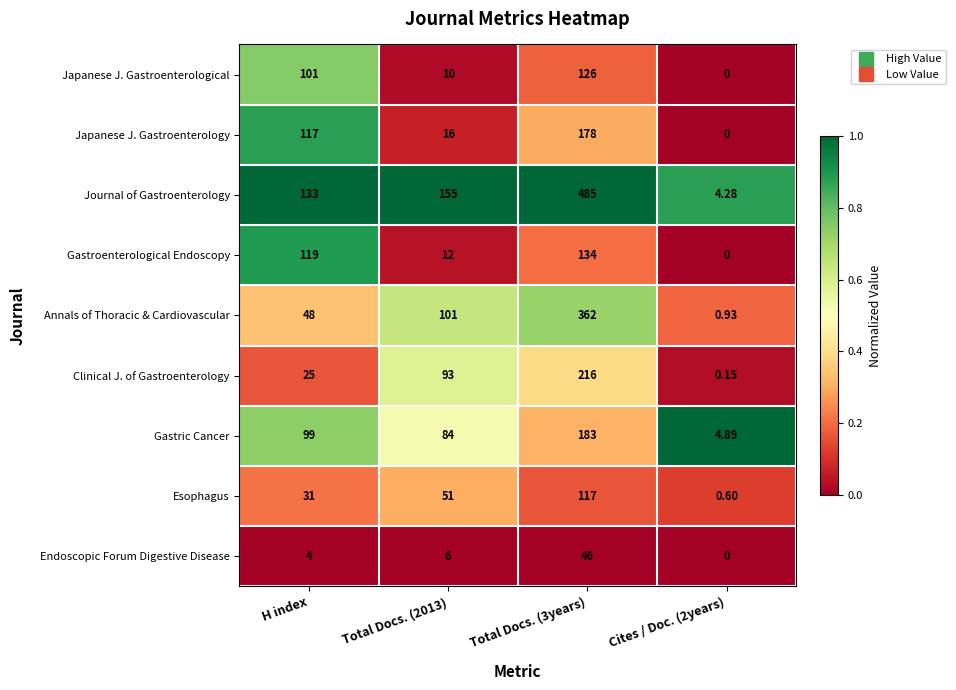

Between Total Docs. (2013) and Cites / Doc. (2years), which series saw the biggest shift?

Journal of Gastroenterology